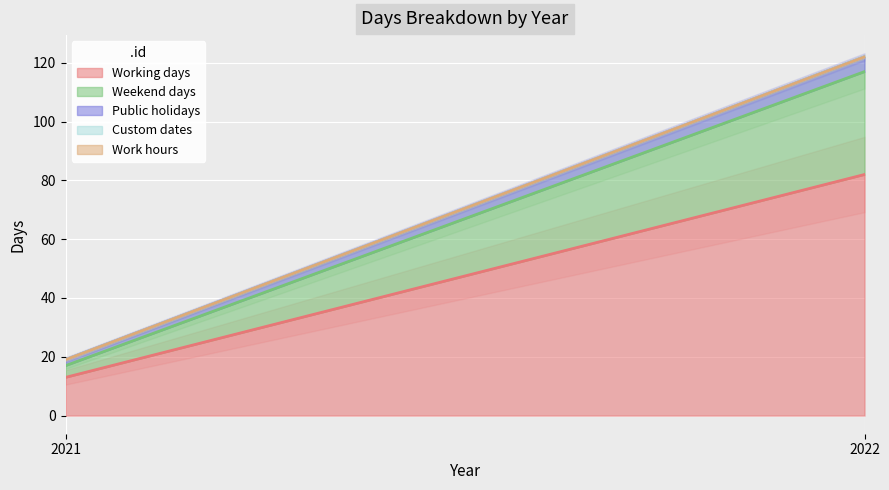

Where is Public holidays nearest to the value 3?

2021